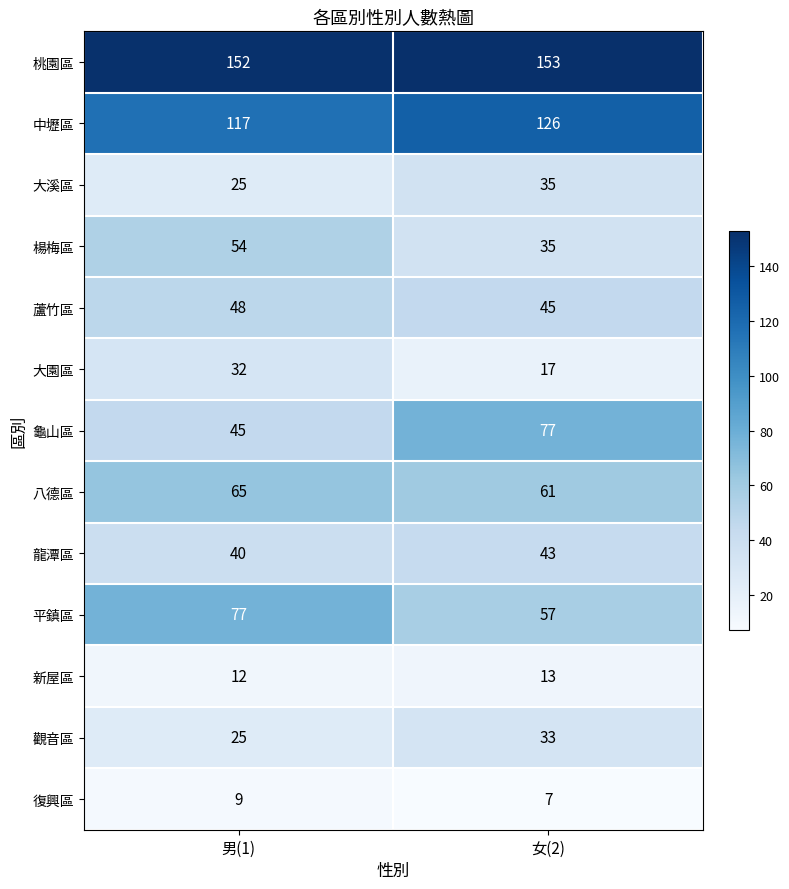

What is the difference between the highest and lowest values at 男(1)?

143